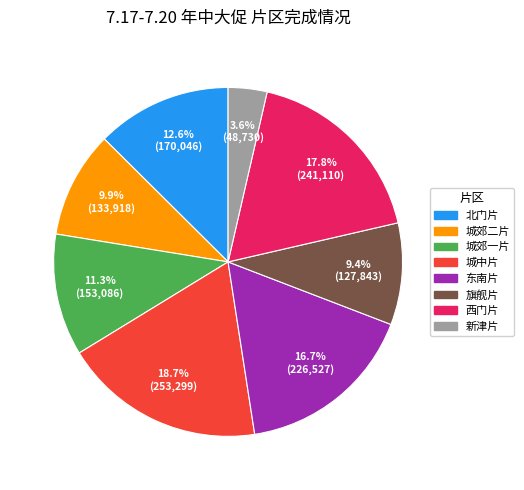

Between 城郊一片 and 城中片, which is larger?

城中片